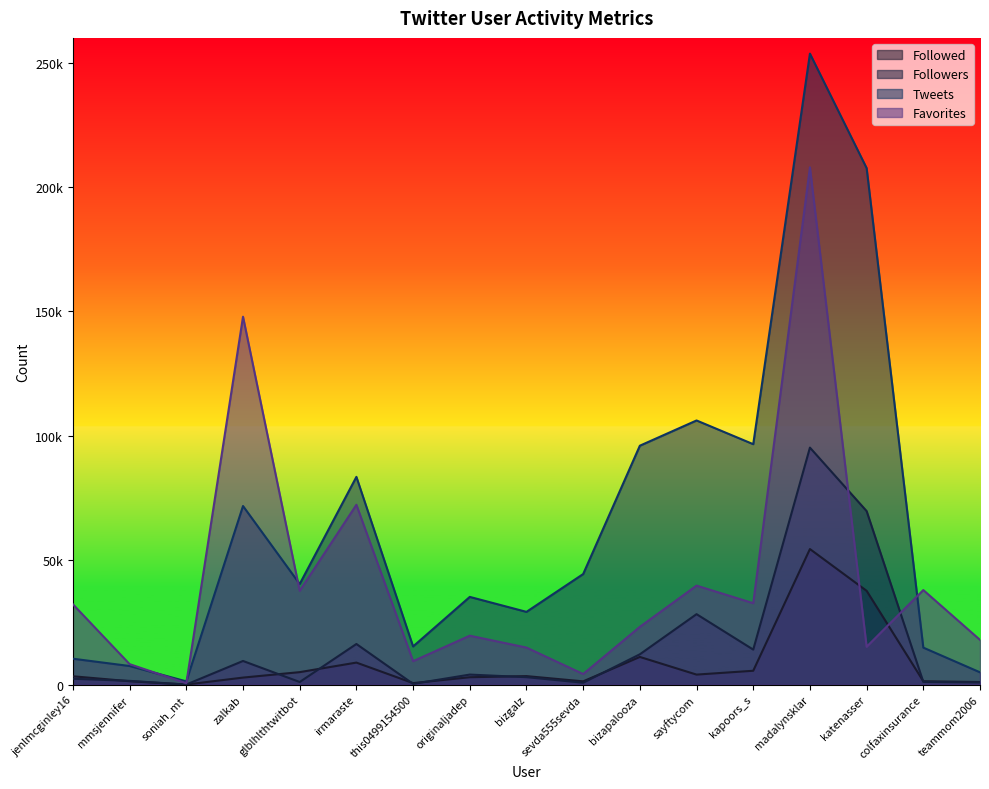

How many lines are shown in the chart?

4